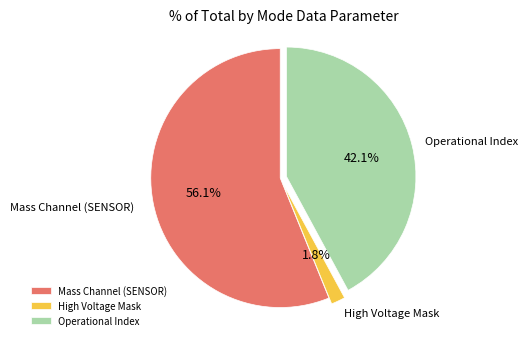

Is Operational Index the majority of the pie?

No